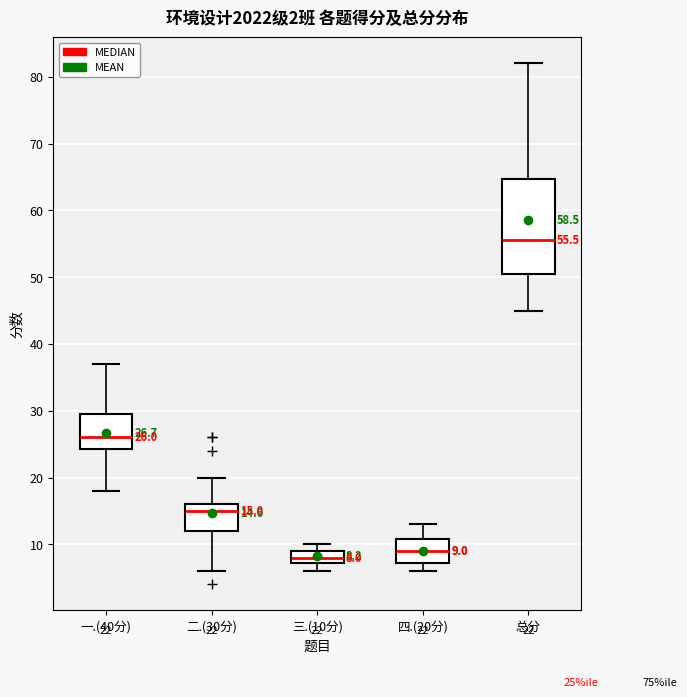

Which box is the tallest, from its lower edge to its upper edge?

总分